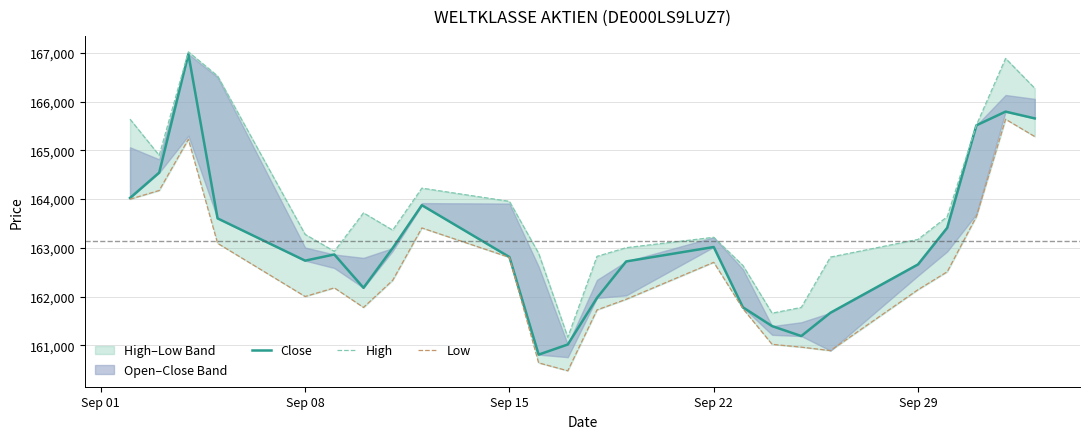

True or false: Low and Close intersect in this chart.

False